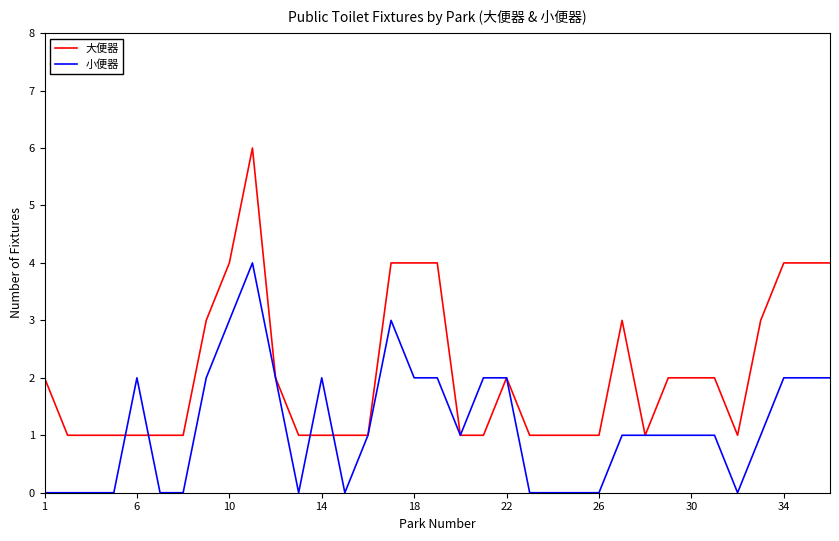

Which series has the largest total across all categories?

大便器